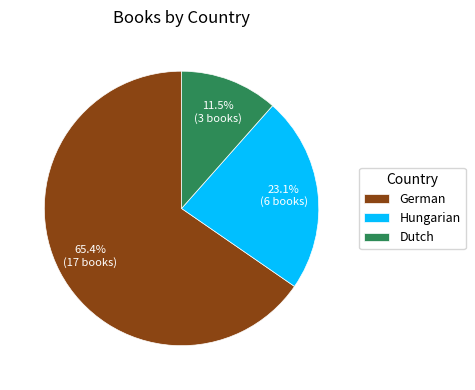

How many segments does this pie chart have?

3